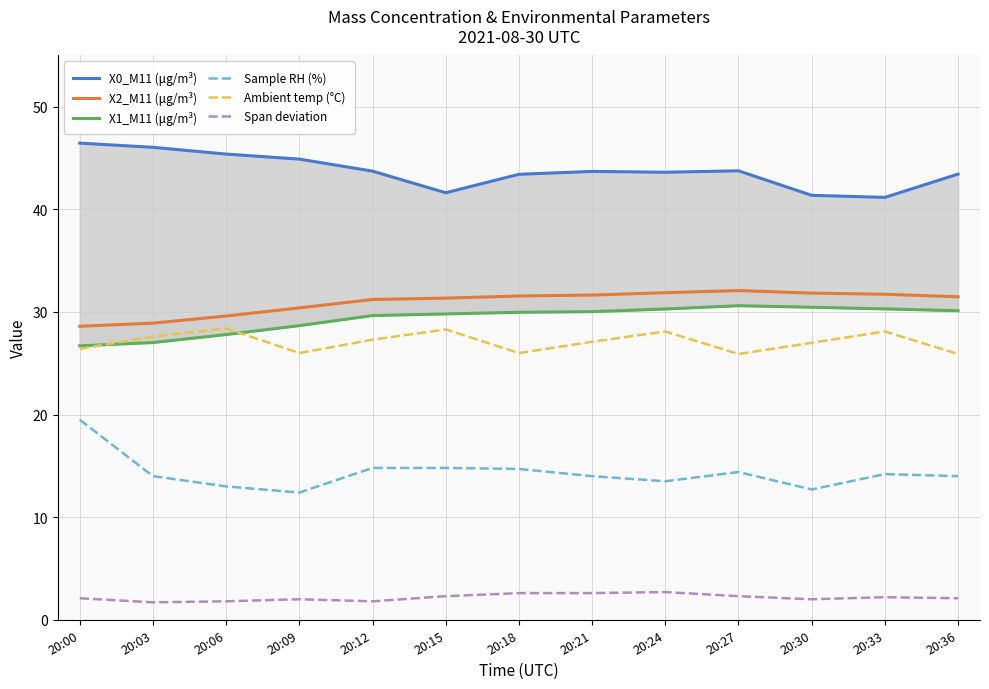

Reading right to left, list all the values displayed in this chart.

X0_M11 (μg/m³): 43.4	41.2	41.4	43.8	43.6	43.7	43.4	41.6	43.7	44.9	45.4	46.0	46.5
X2_M11 (μg/m³): 31.5	31.7	31.8	32.1	31.9	31.6	31.6	31.4	31.2	30.4	29.6	28.9	28.6
X1_M11 (μg/m³): 30.1	30.3	30.5	30.6	30.3	30.0	30.0	29.8	29.6	28.7	27.8	27.0	26.7
Sample RH (%): 14.0	14.2	12.7	14.4	13.5	14.0	14.7	14.8	14.8	12.4	13.0	14.0	19.5
Ambient temp (°C): 25.9	28.1	27.0	25.9	28.1	27.1	26.0	28.3	27.3	26.0	28.4	27.6	26.4
Span deviation: 2.1	2.2	2.0	2.3	2.7	2.6	2.6	2.3	1.8	2.0	1.8	1.7	2.1